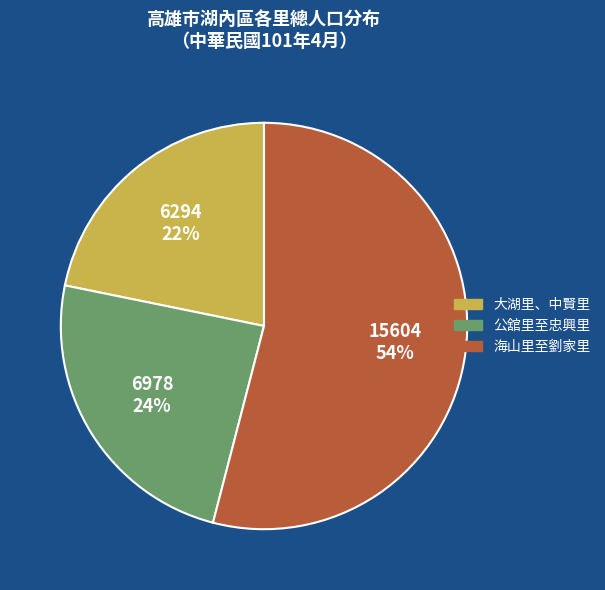

Does 大湖里、中賢里 account for over 50% of the chart?

No